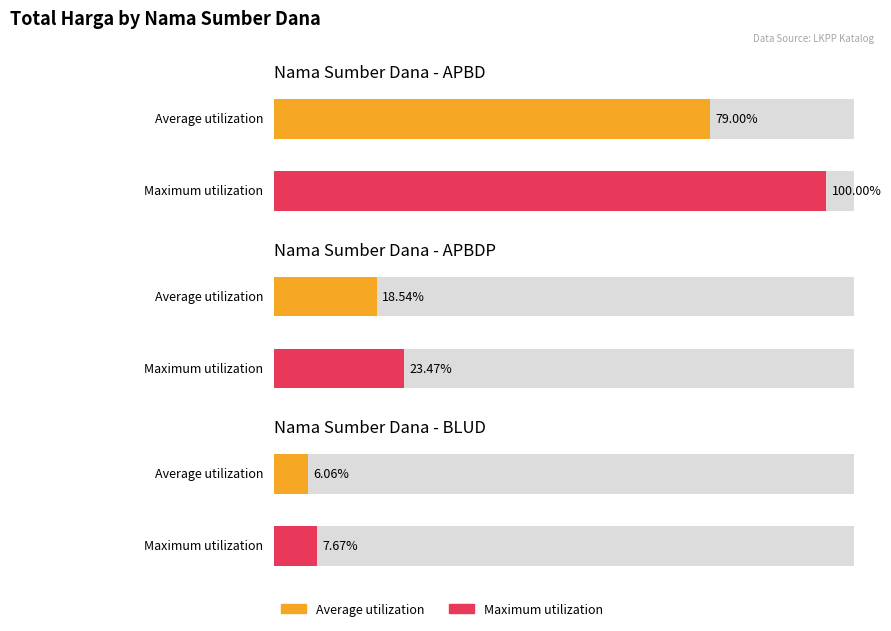

How many bars are there in each group?

2